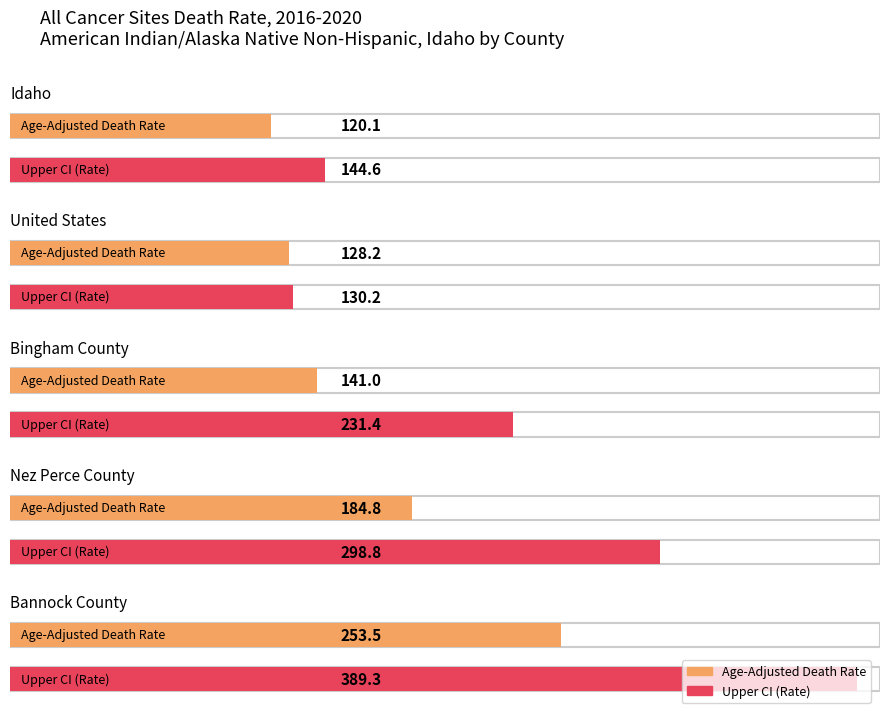

At which category is the sum across all series the highest?

Bannock County